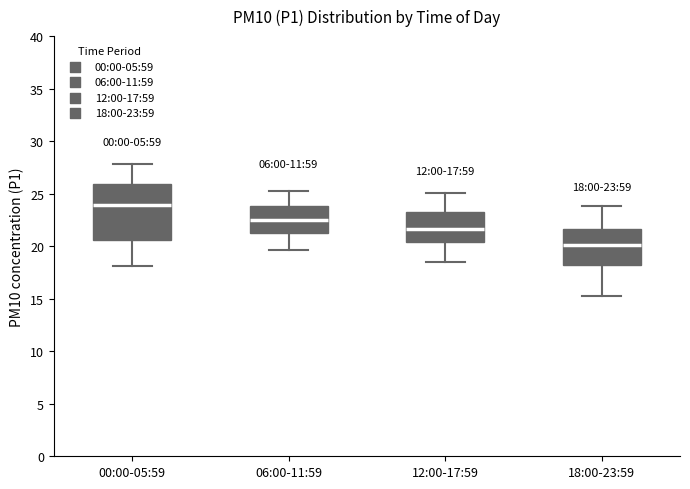

Which box's median line is the highest?

00:00-05:59